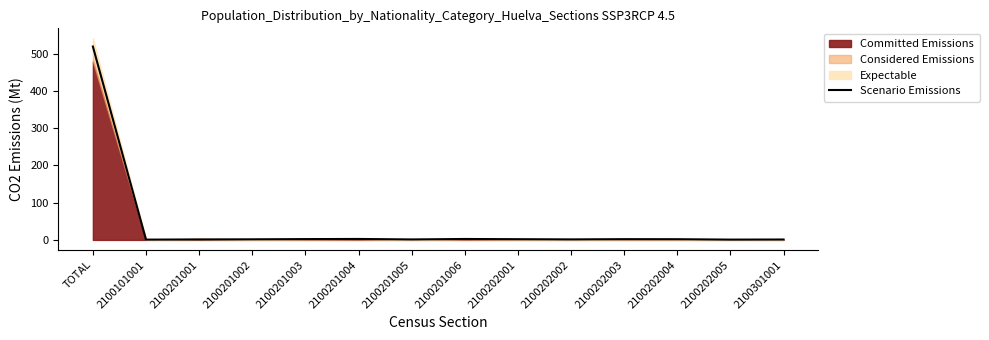

What is the maximum value shown in the chart?

518.9